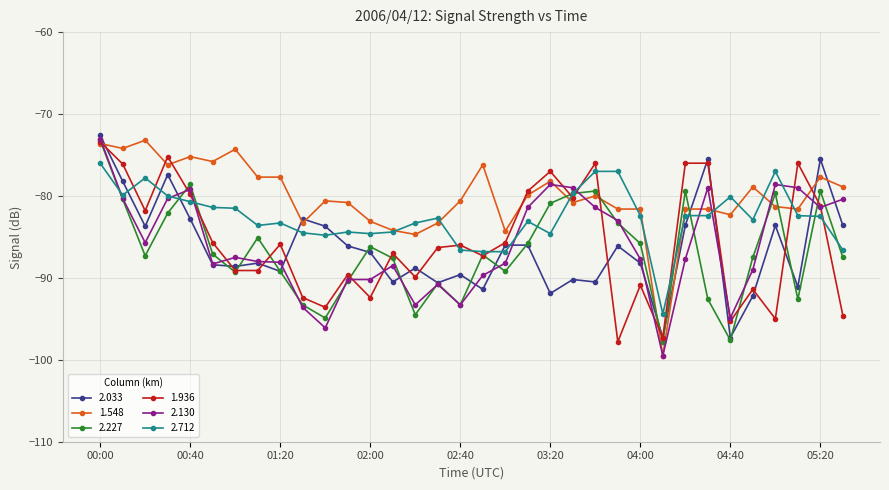

What is the value of the 2.227 point at the 24th from the left?

-83.3